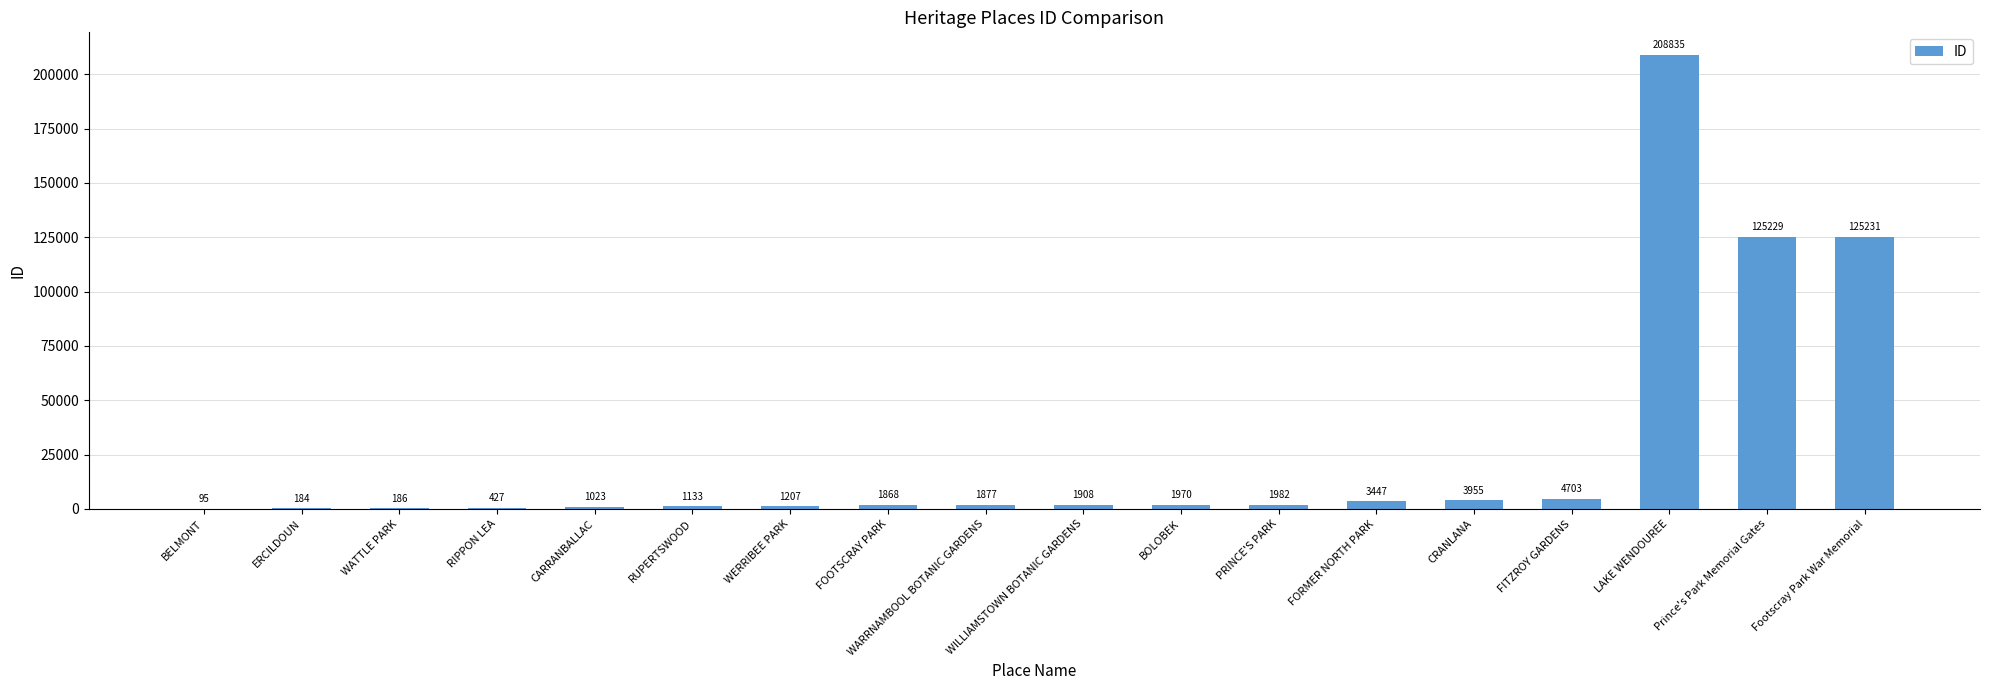

What is the maximum value shown in the chart?

208835